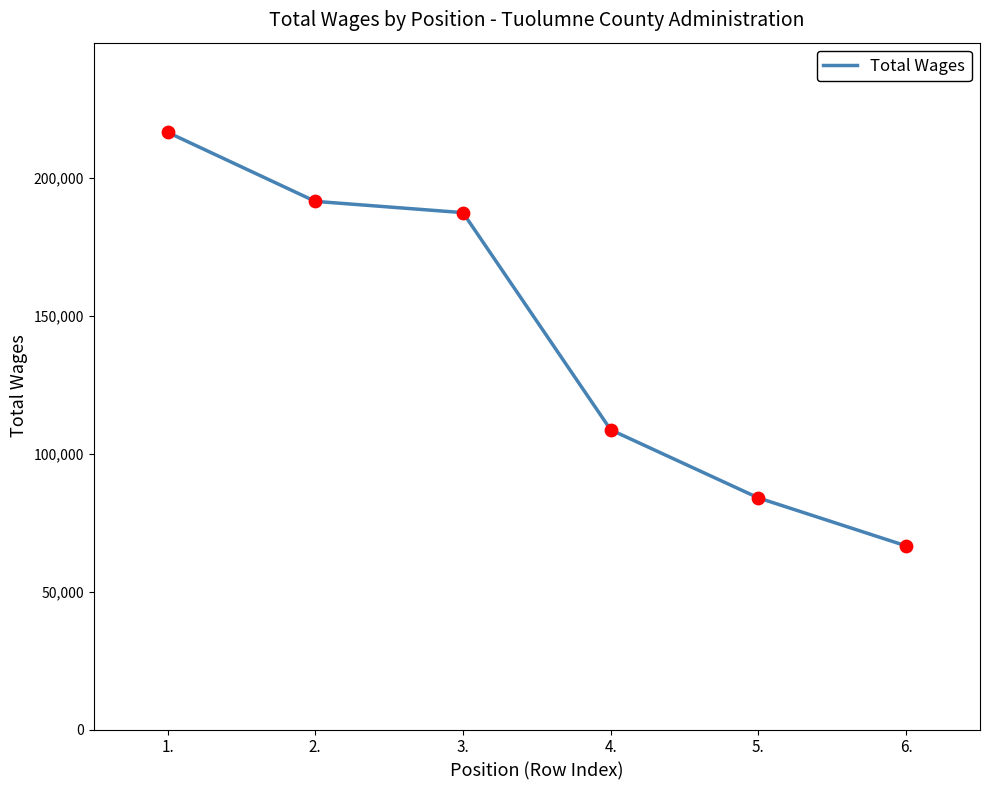

What is the ratio of the value at 1. to the value at 2.?

1.1